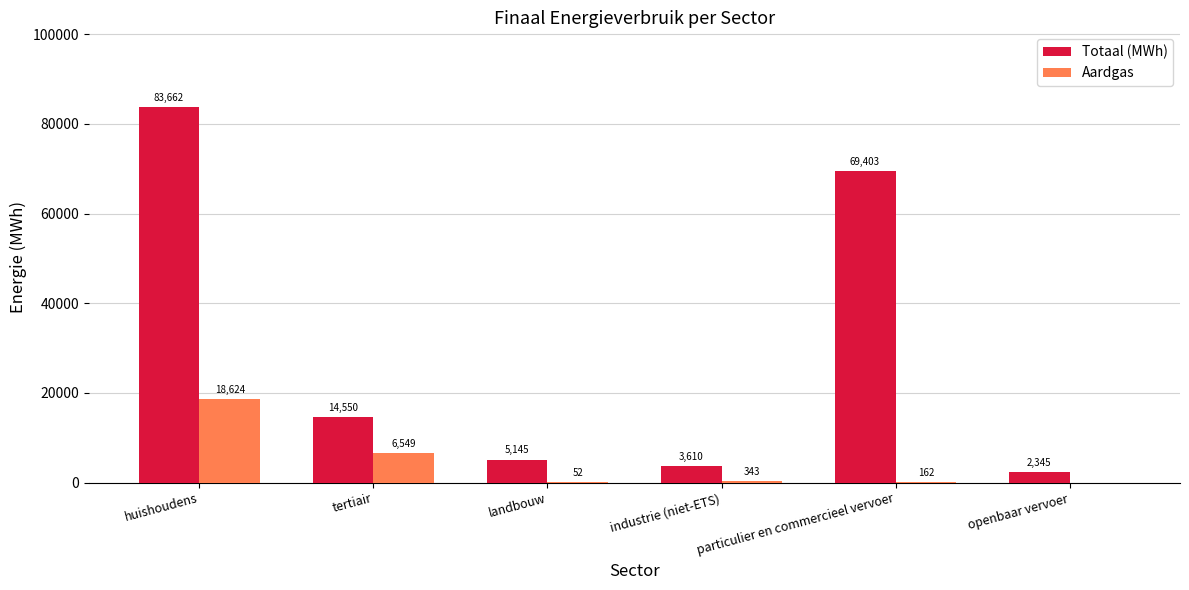

True or false: Aardgas has a value of 18624.2 at huishoudens.

True